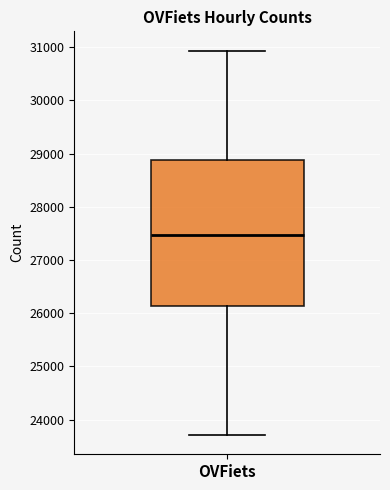

Where is the lower edge of the box for OVFiets on the y-axis? The values are not printed on the chart, so give them approximately, as read against the axis.

26100